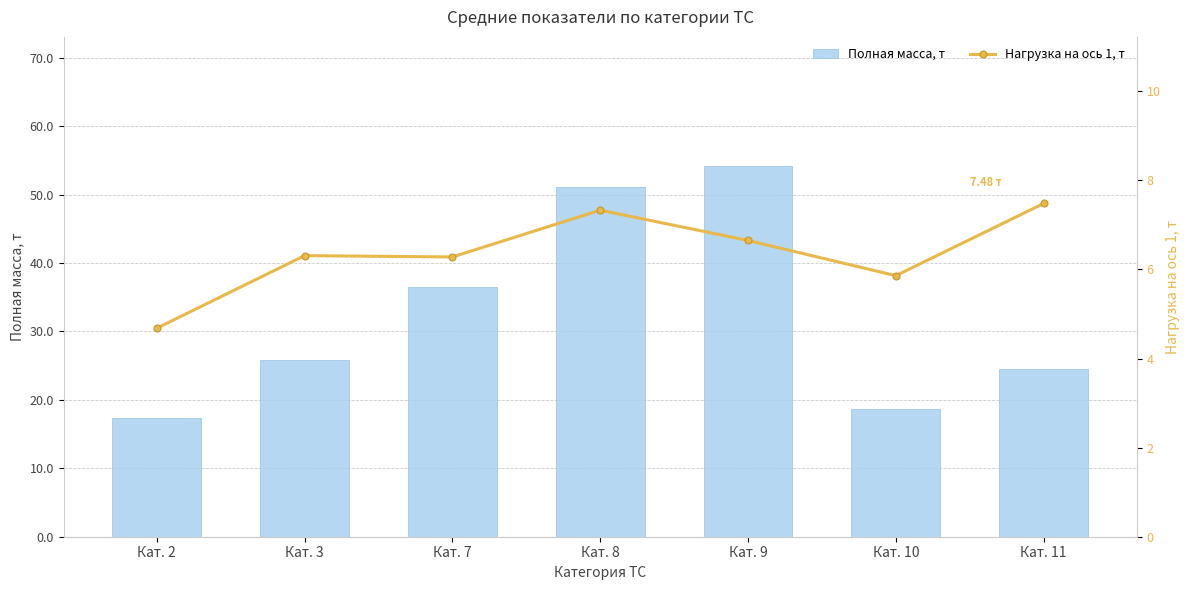

The value of Нагрузка на ось 1, т at Кат. 2 is 4.7. True or false?

True